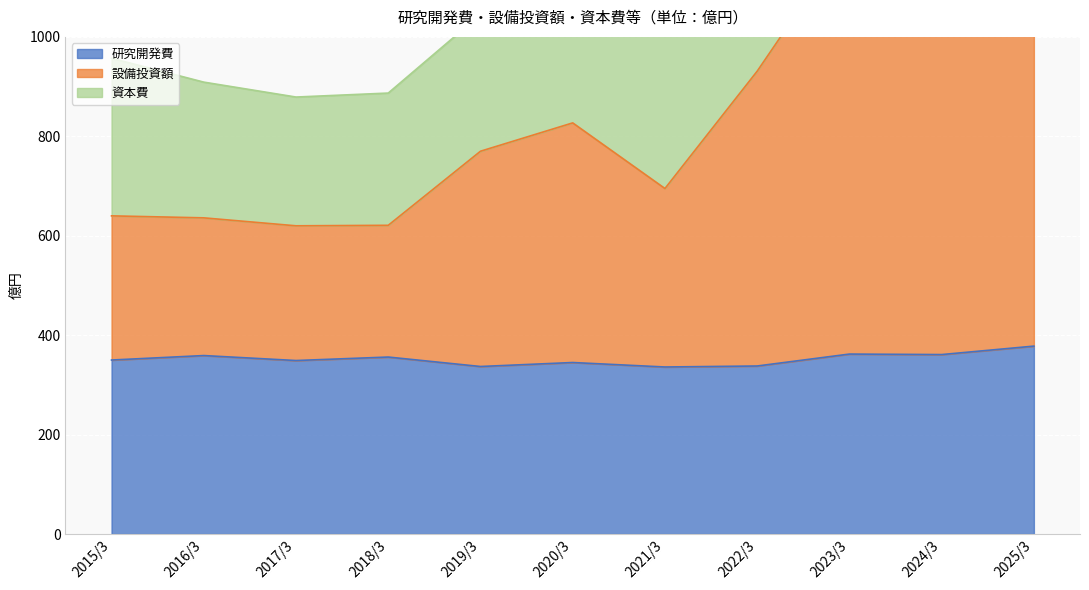

True or false: 設備投資額 has more than 0 points higher than both neighbors.

True